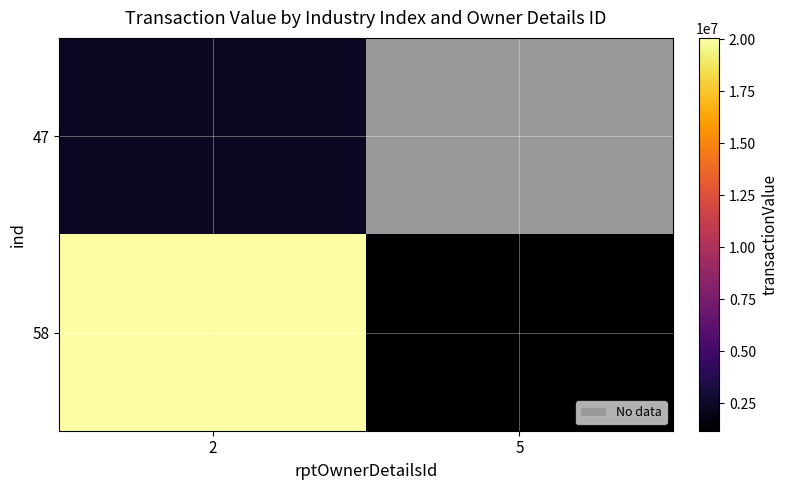

What is the greatest value displayed?

20073110.0